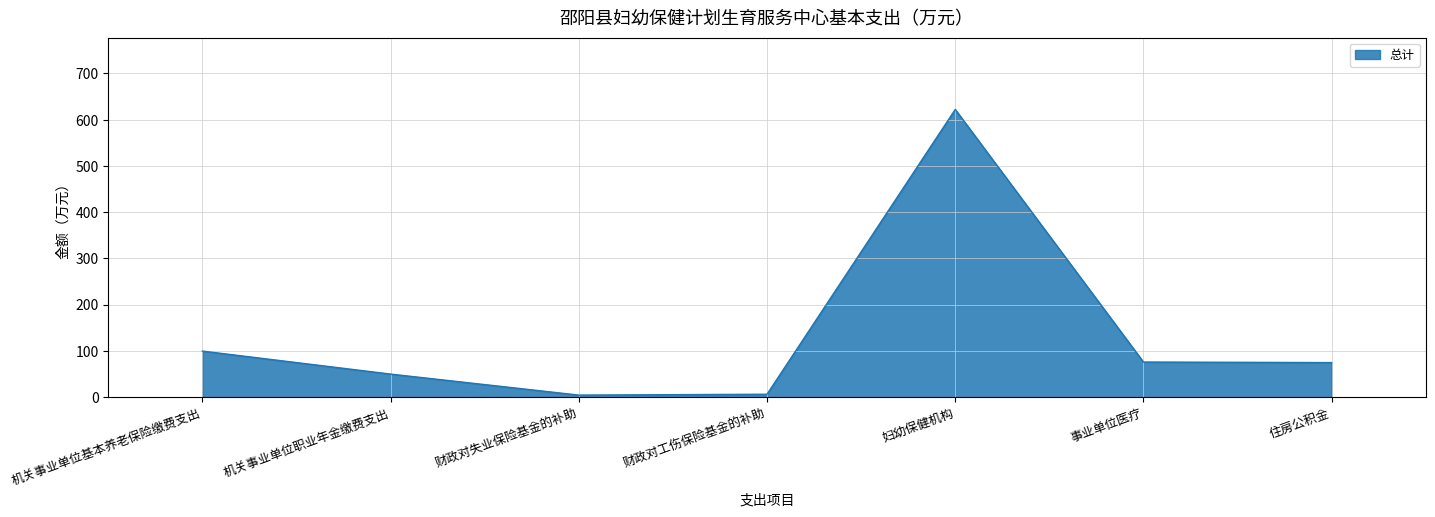

How many distinct data groups are displayed?

1